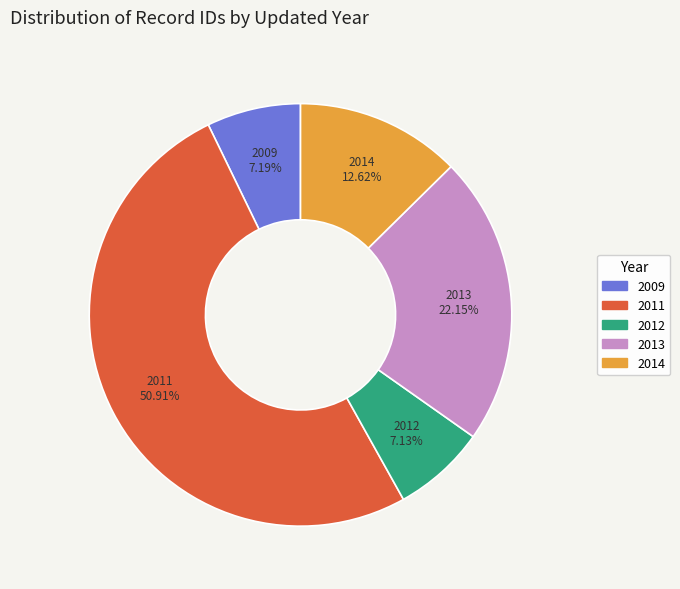

Is there a majority slice in this chart?

Yes